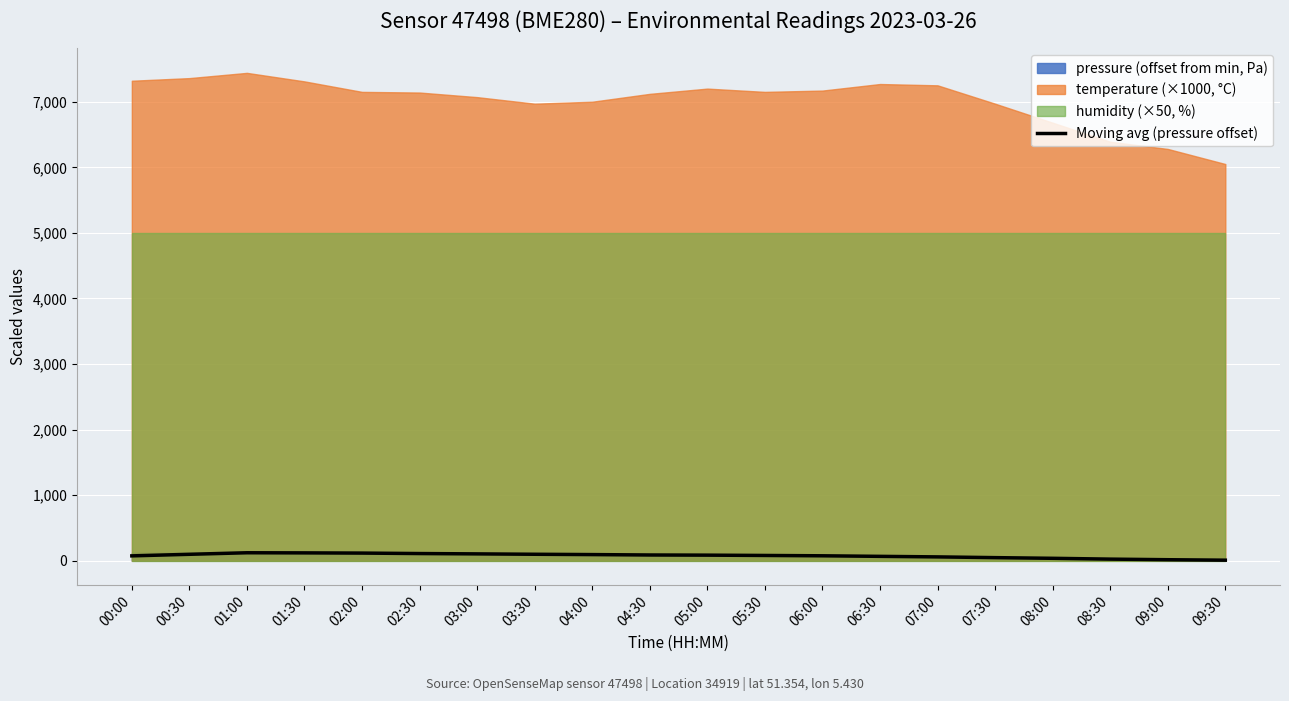

The Moving avg (pressure offset) series shows 16.1 at 09:00. True or false?

True